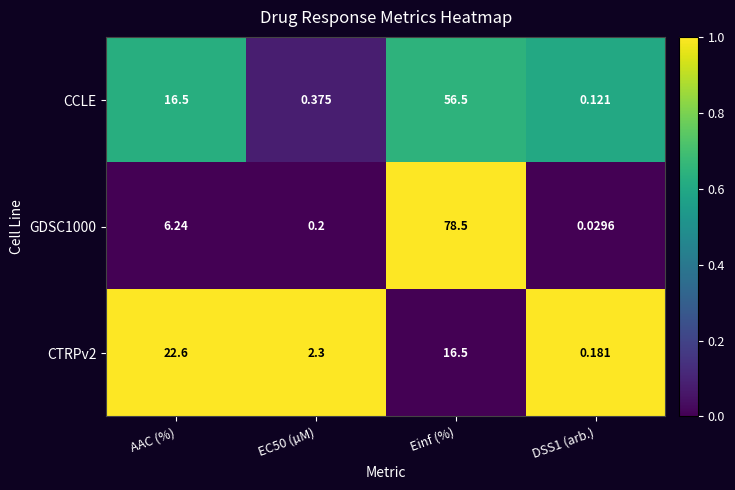

Is the value of CCLE at Einf (%) greater than the value of CTRPv2 at EC50 (µM)?

Yes